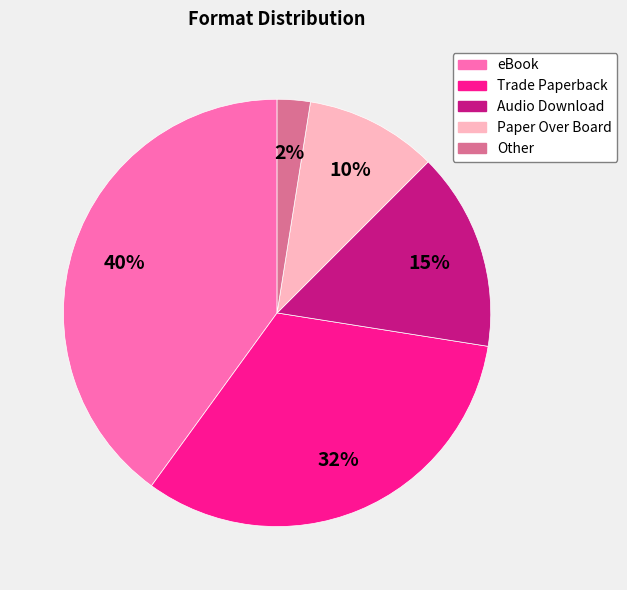

What percentage is the Audio Download slice, to the nearest percent?

15%